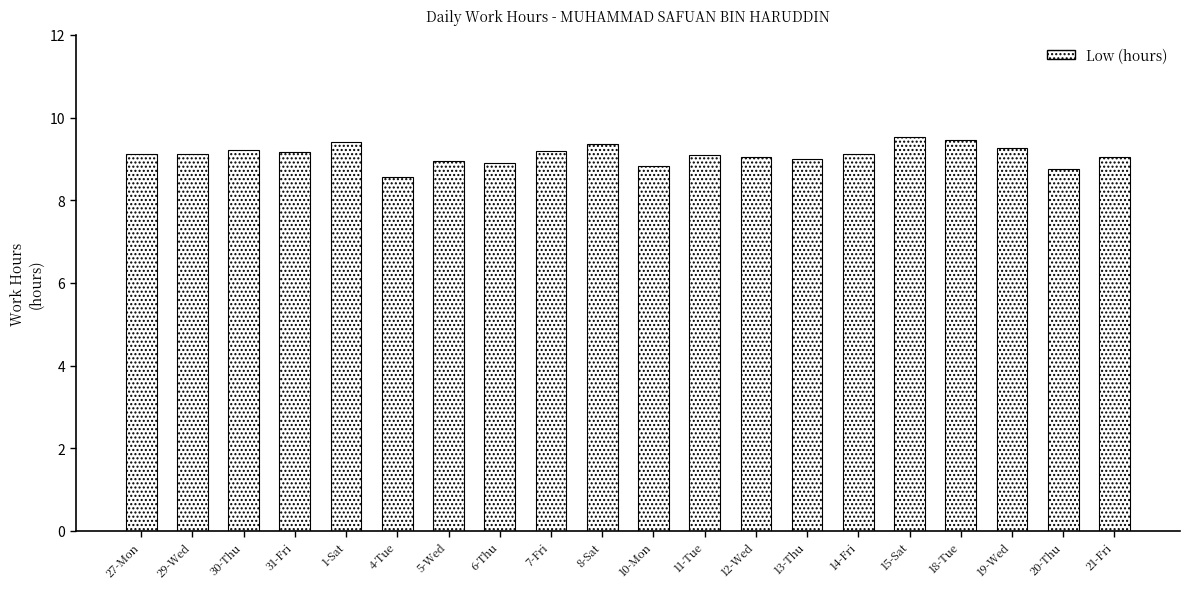

Approximately how many times larger is the value at 6-Thu compared to 14-Fri?

1.0